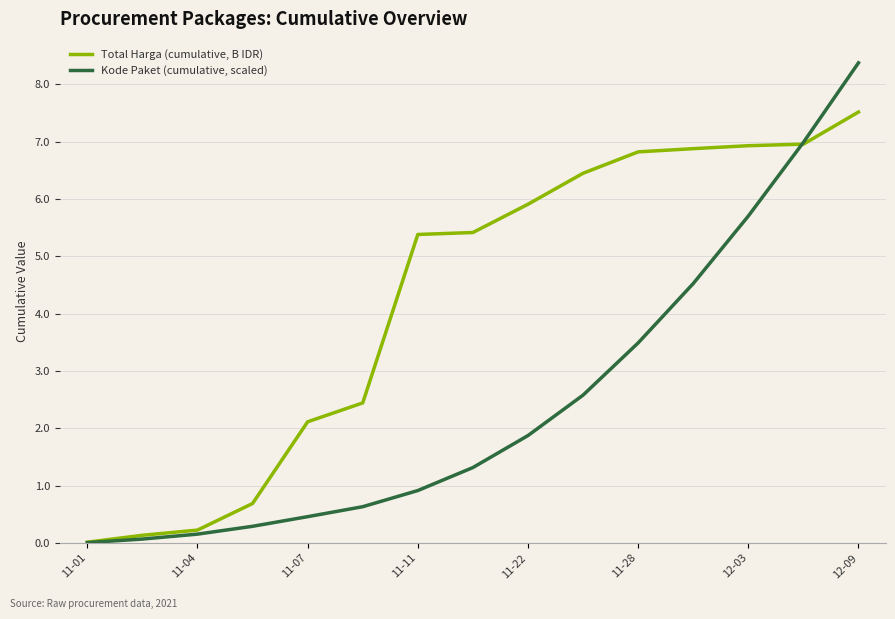

What is the difference between the second highest and minimum values in the Kode Paket (cumulative, scaled) series?

7.0